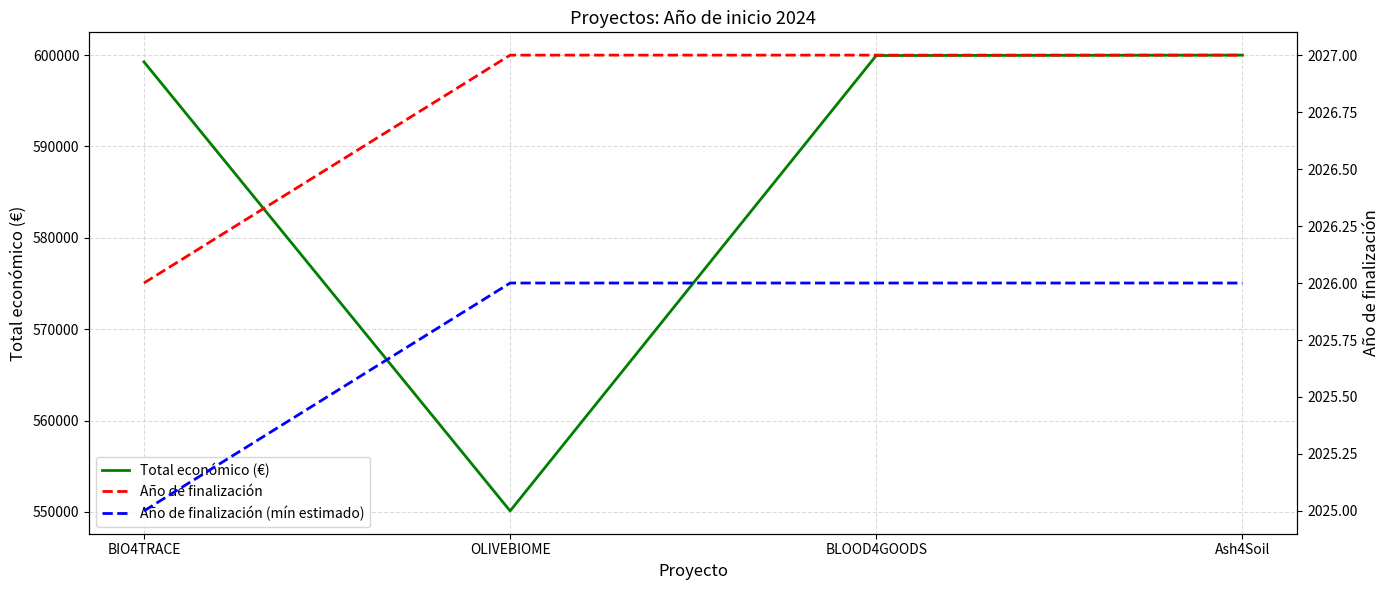

True or false: Año de finalización (mín estimado) and Año de finalización cross at least once.

False